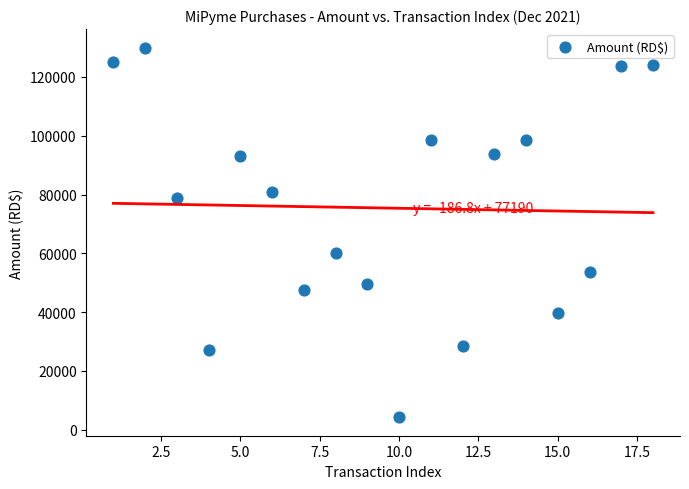

What is the range of Y values (max minus min)?

125759.7